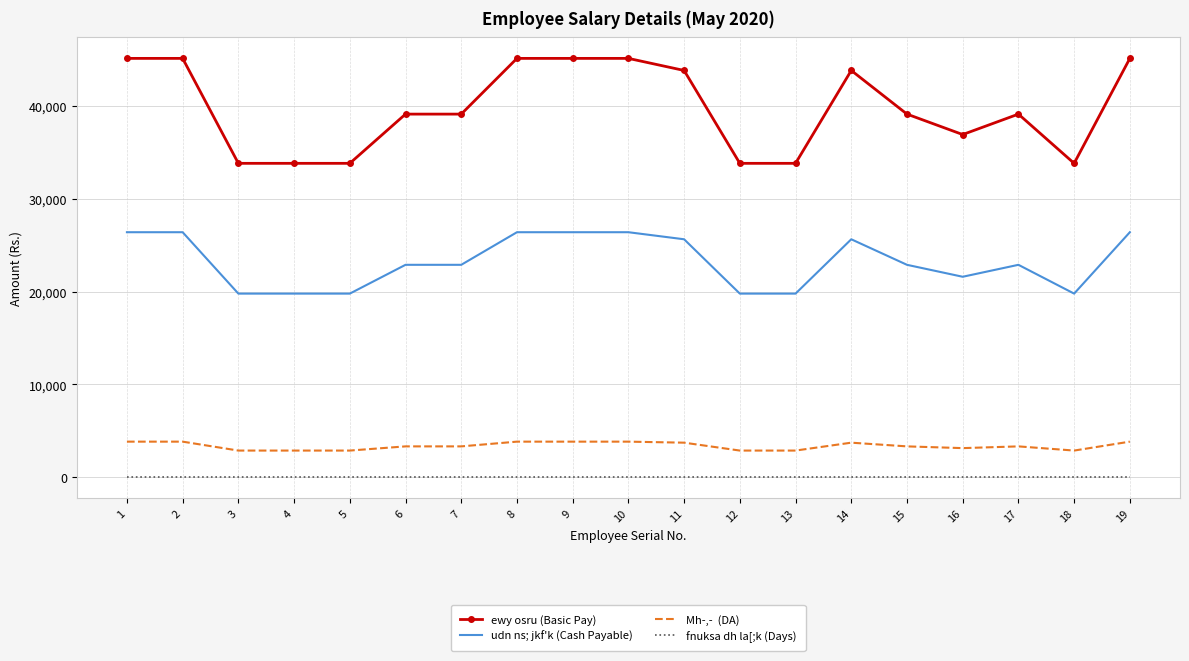

What is the maximum value shown in the chart?

45100.0